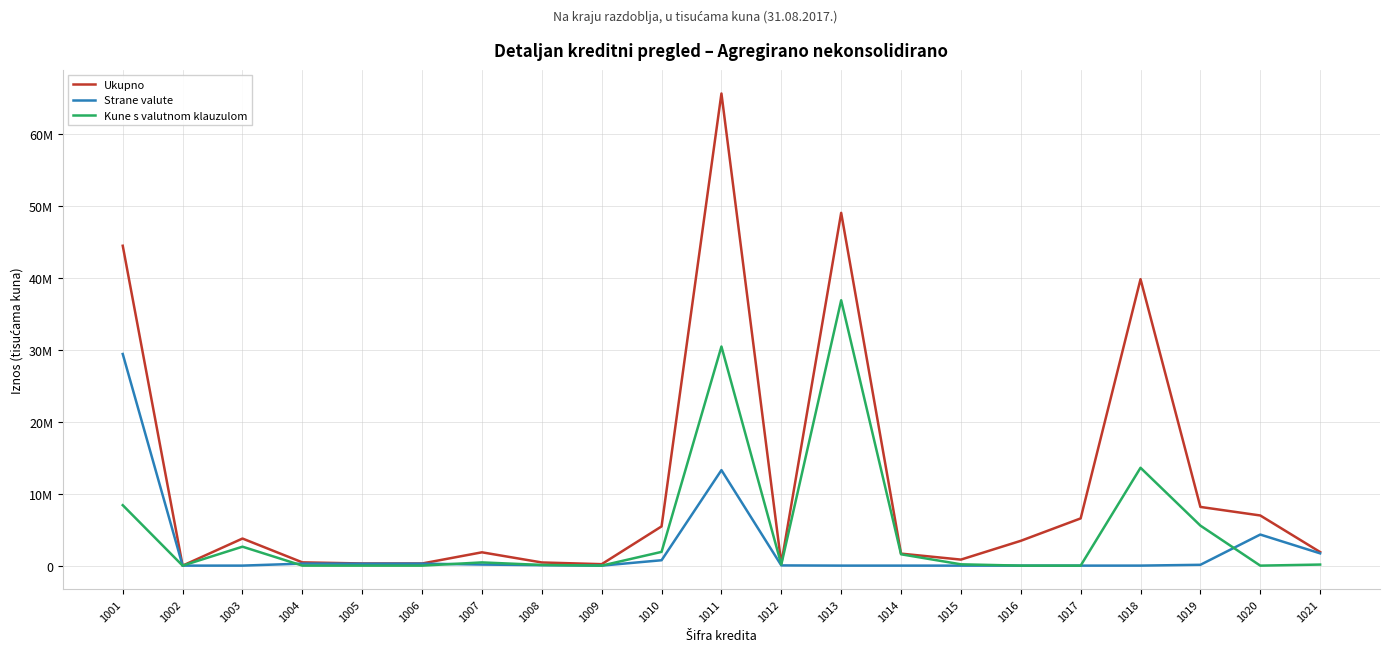

Which series has the largest range (max minus min)?

Ukupno